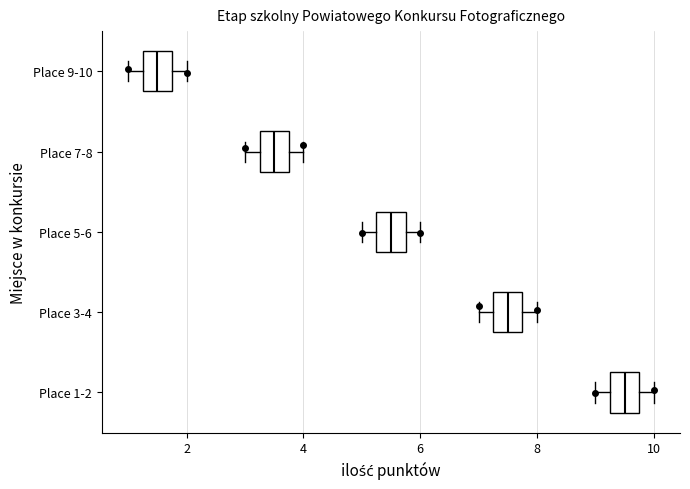

Which box has the furthest to the left median line?

Place 9-10